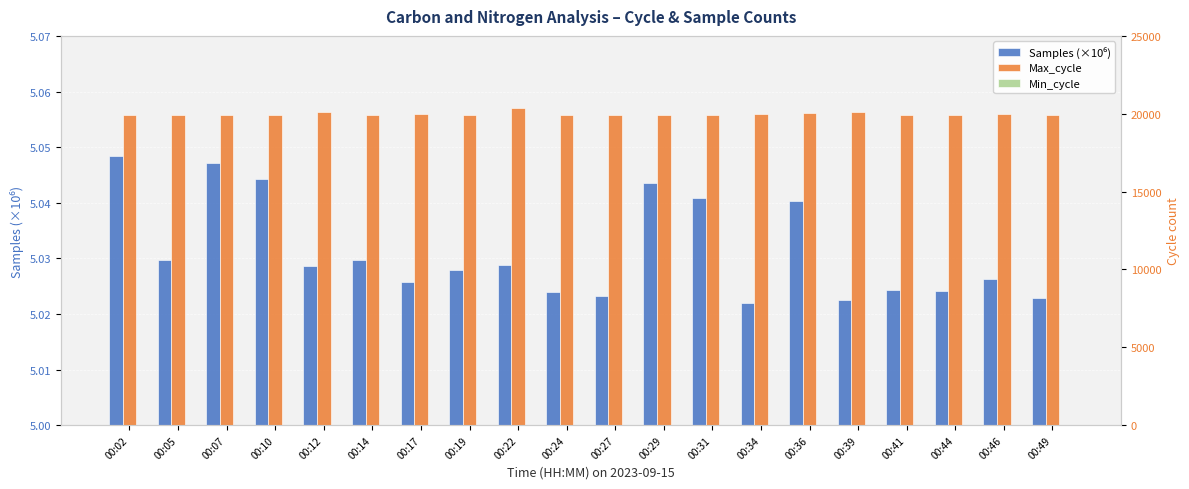

At which label is Samples (×10⁶) closest to 5?

00:34